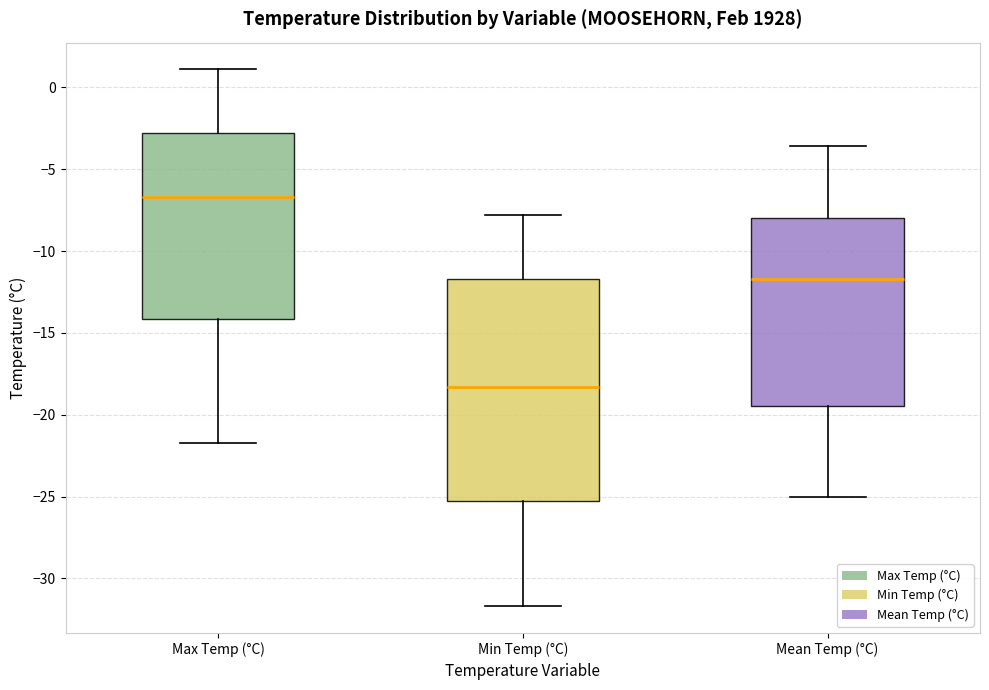

Reading left to right, read every box against the y-axis: the position of its median line, the range the box covers, and the ends of its whiskers. The values are not printed on the chart, so give them approximately, as read against the axis.

Max Temp (°C): median -6.5, box -14.0 to -3.0, whiskers -21.5 to 1.0
Min Temp (°C): median -18.5, box -25.5 to -11.5, whiskers -31.5 to -8.0
Mean Temp (°C): median -11.5, box -19.5 to -8.0, whiskers -25.0 to -3.5